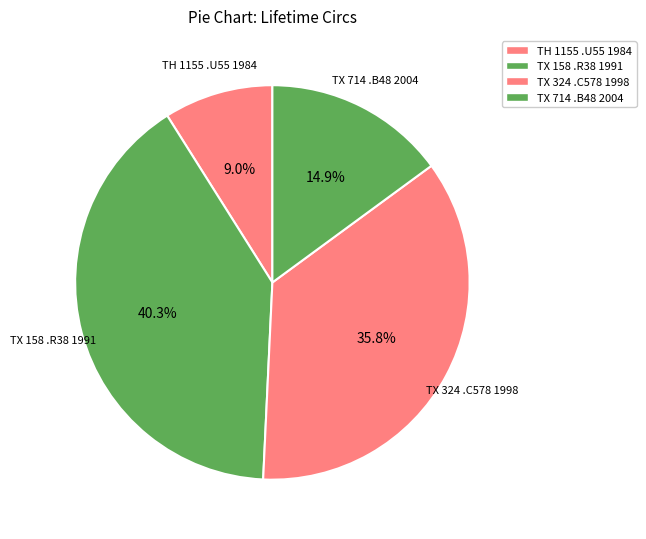

Combined, what portion of the pie is TX 324 .C578 1998 and TX 158 .R38 1991?

76.1%